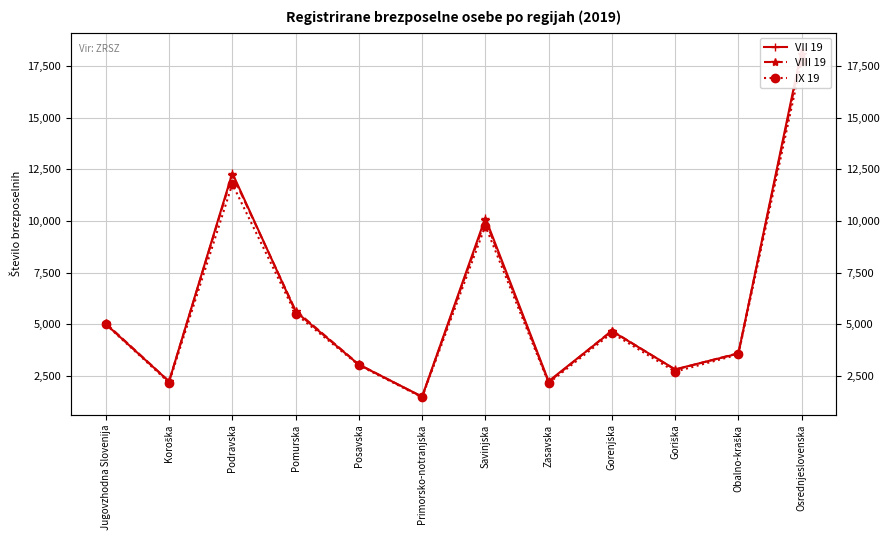

Is it true that IX 19 equals 7409 at Gorenjska?

False